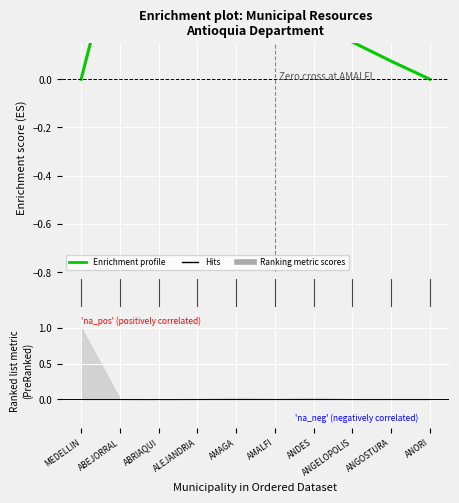

At which label does the data first exceed 0?

ABEJORRAL